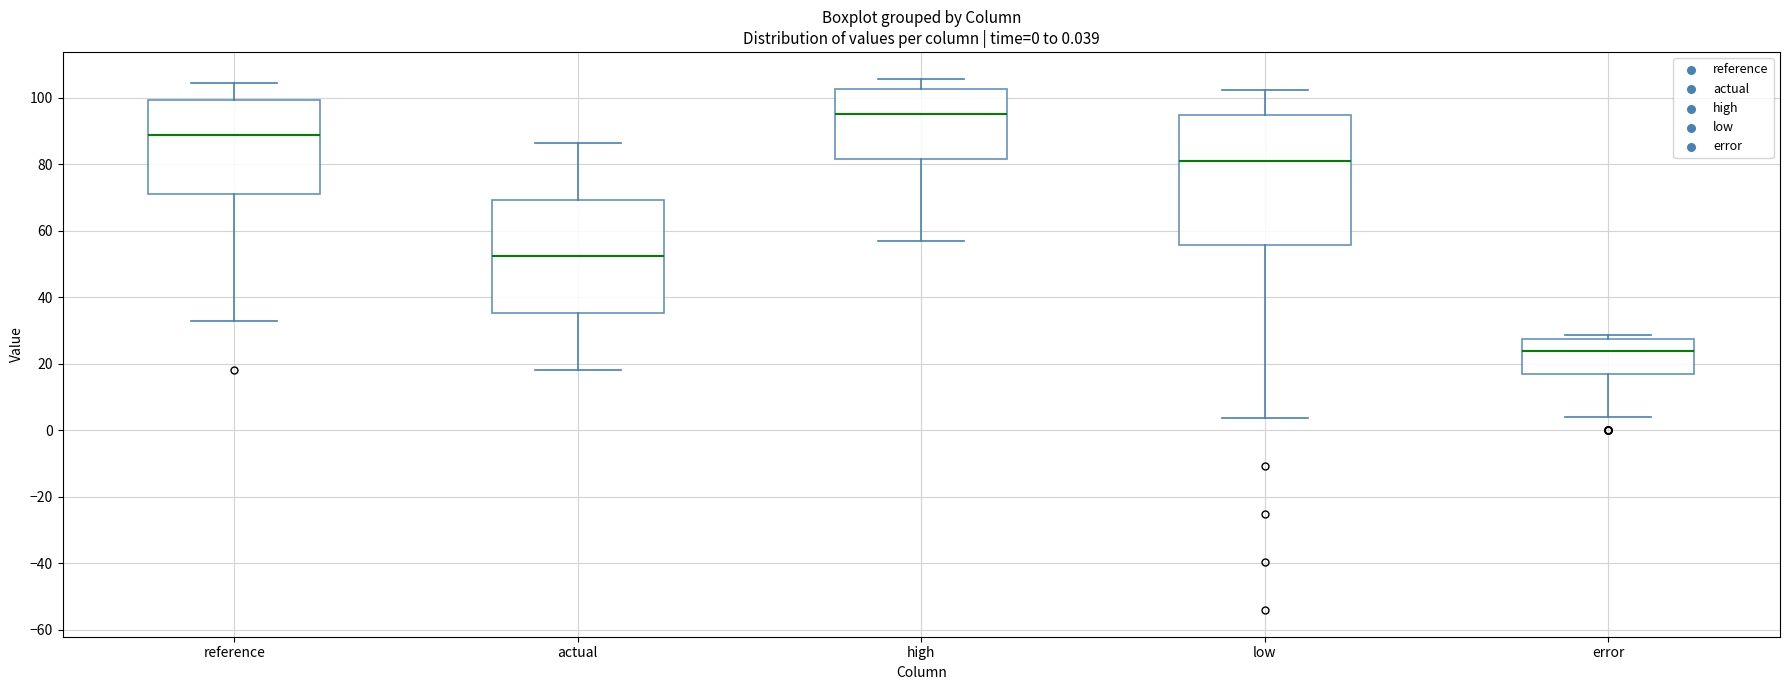

Which box has the highest median line?

high